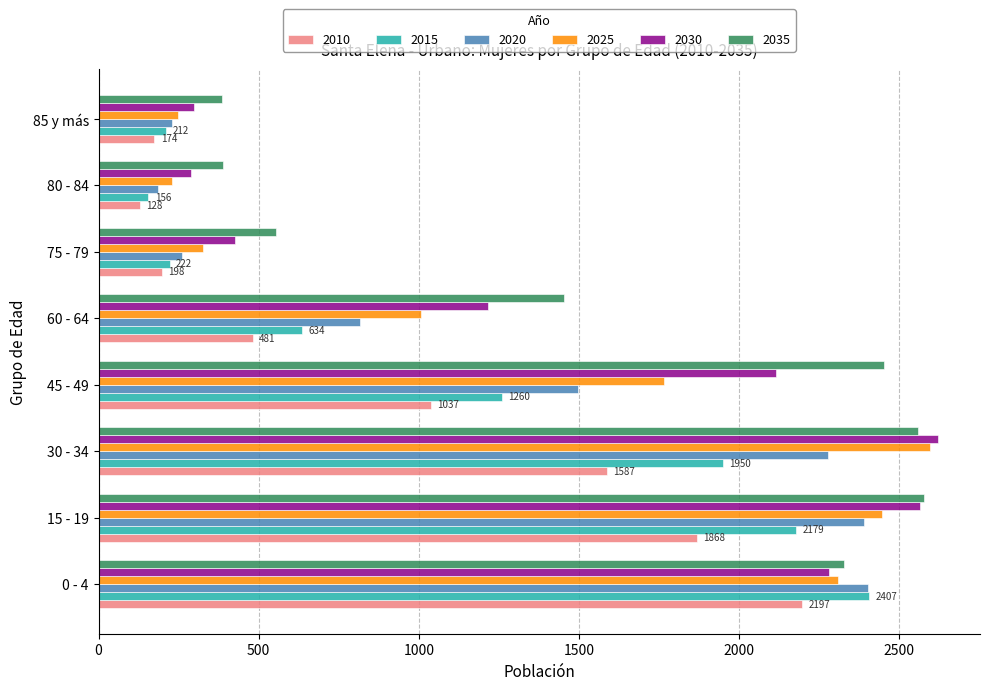

What is the lowest value of the 2020 series?

187